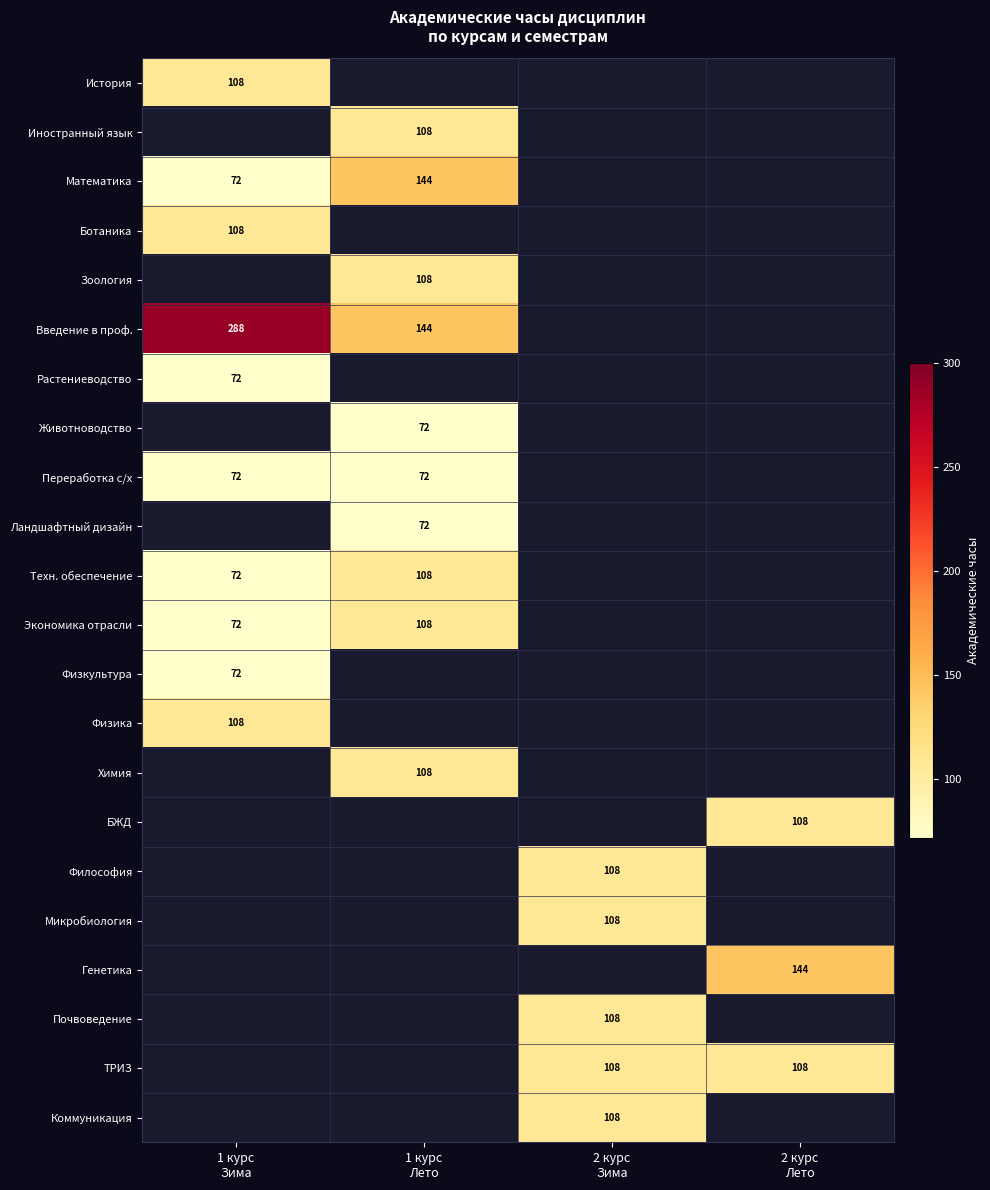

How many values in Введение в проф. are above zero?

2